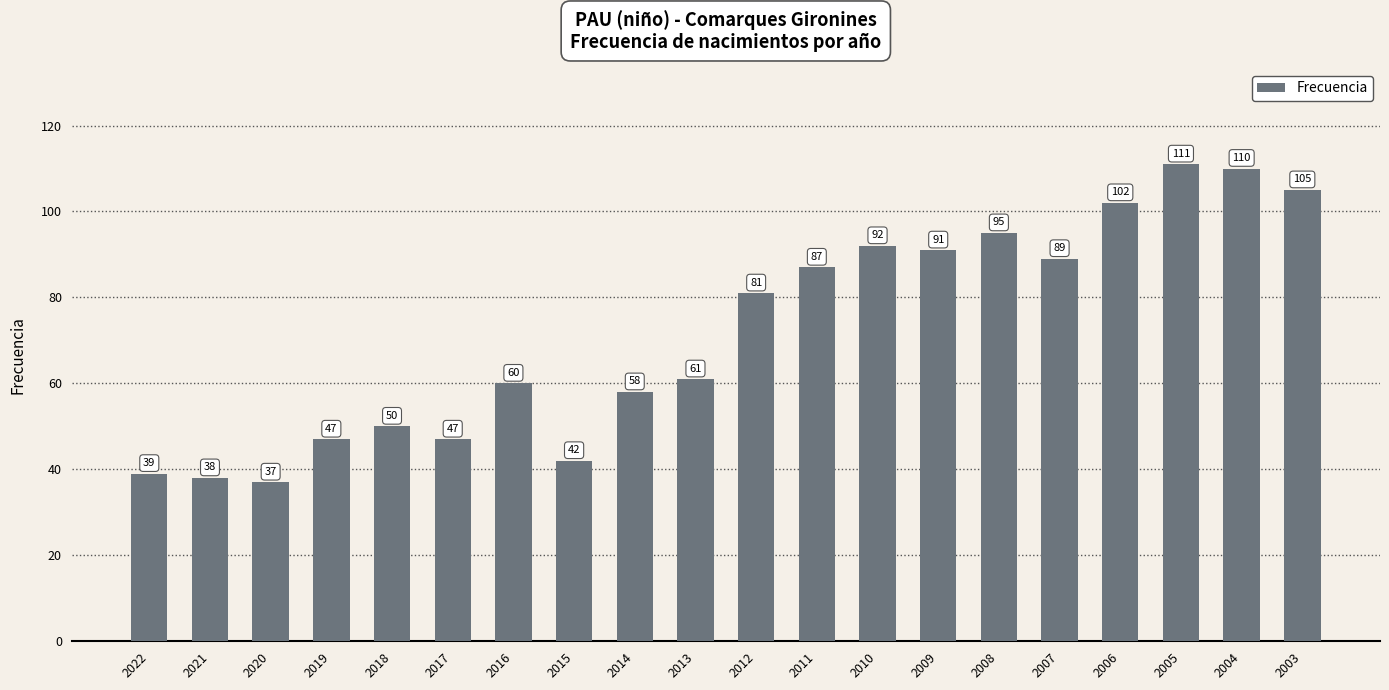

Reading left to right, transcribe all the data shown in this chart.

2022=39	2021=38	2020=37	2019=47	2018=50	2017=47	2016=60	2015=42	2014=58	2013=61	2012=81	2011=87	2010=92	2009=91	2008=95	2007=89	2006=102	2005=111	2004=110	2003=105